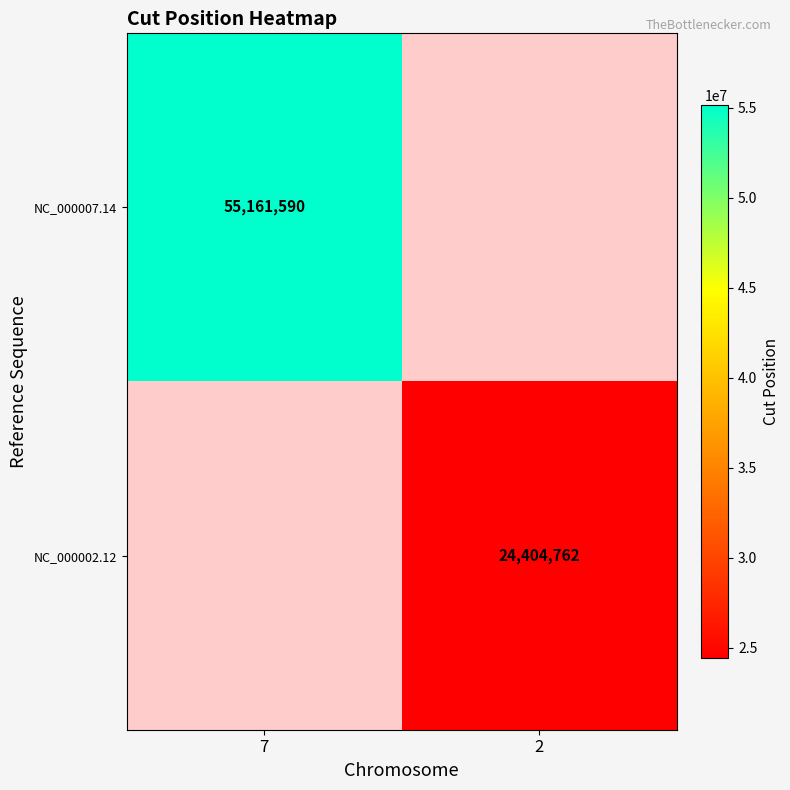

Is it true that NC_000007.14 equals 28576402.1 at 7?

False